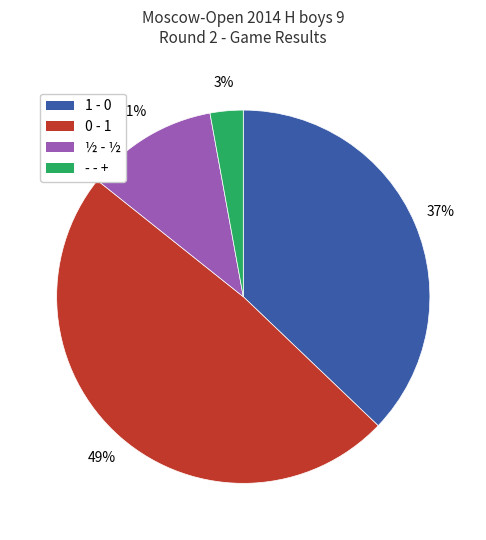

To the nearest percent, what is the difference between the largest and smallest slice percentages?

46%